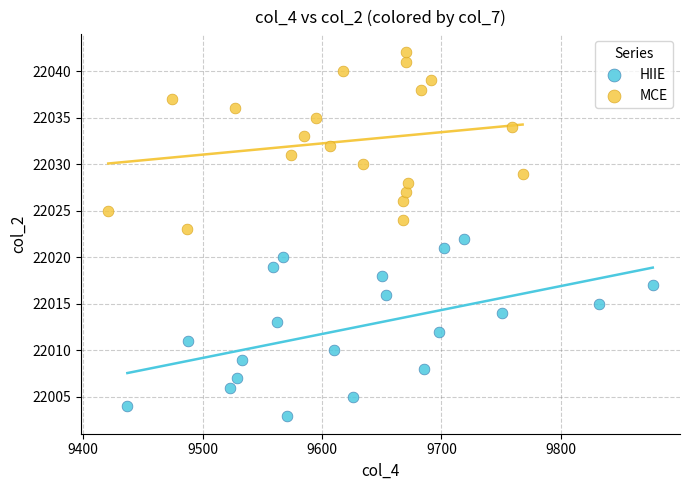

What are all the series names shown in the legend?

HIIE, MCE